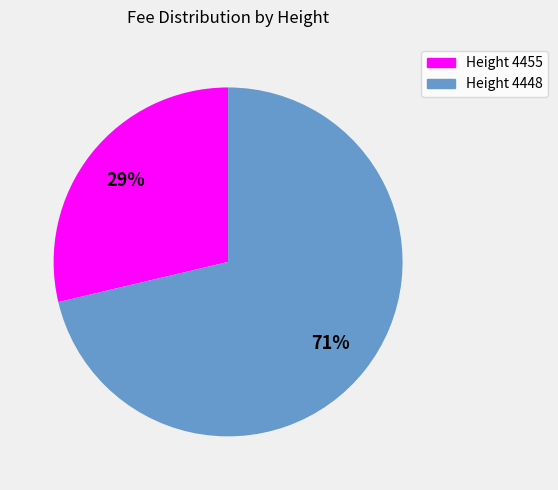

Is there a majority slice in this chart?

Yes